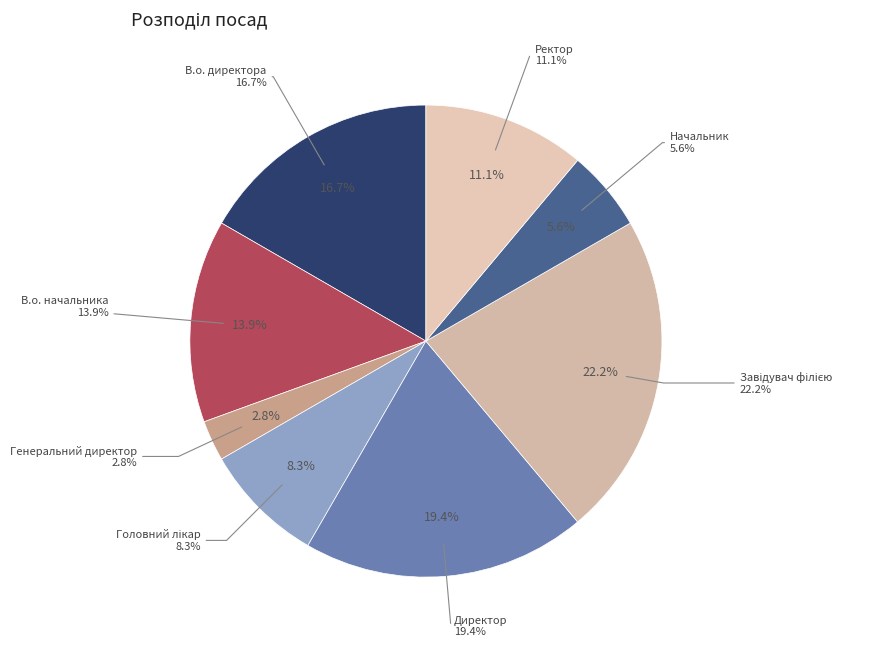

How many segments does this pie chart have?

8